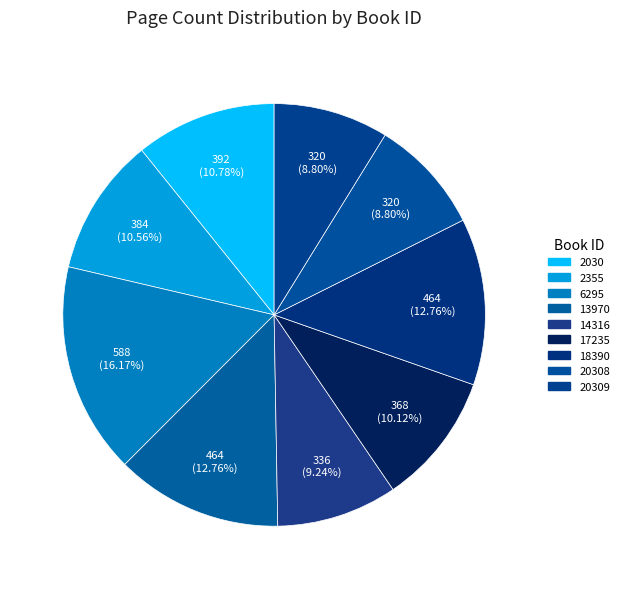

Rank the categories by value from highest to lowest.

6295, 13970, 18390, 2030, 2355, 17235, 14316, 20308, 20309